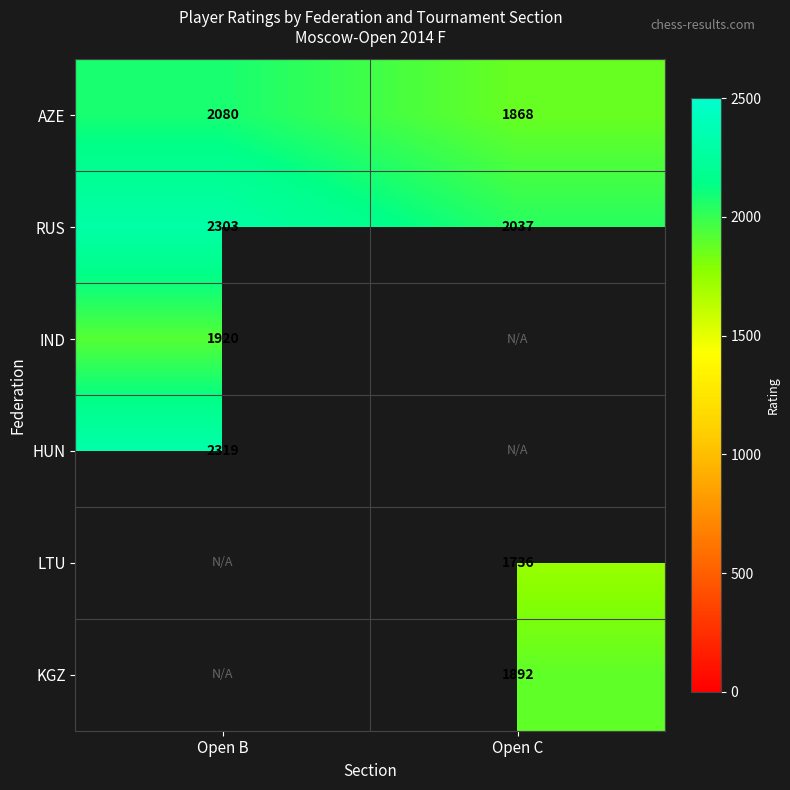

At how many categories does at least one series exceed 1952?

2